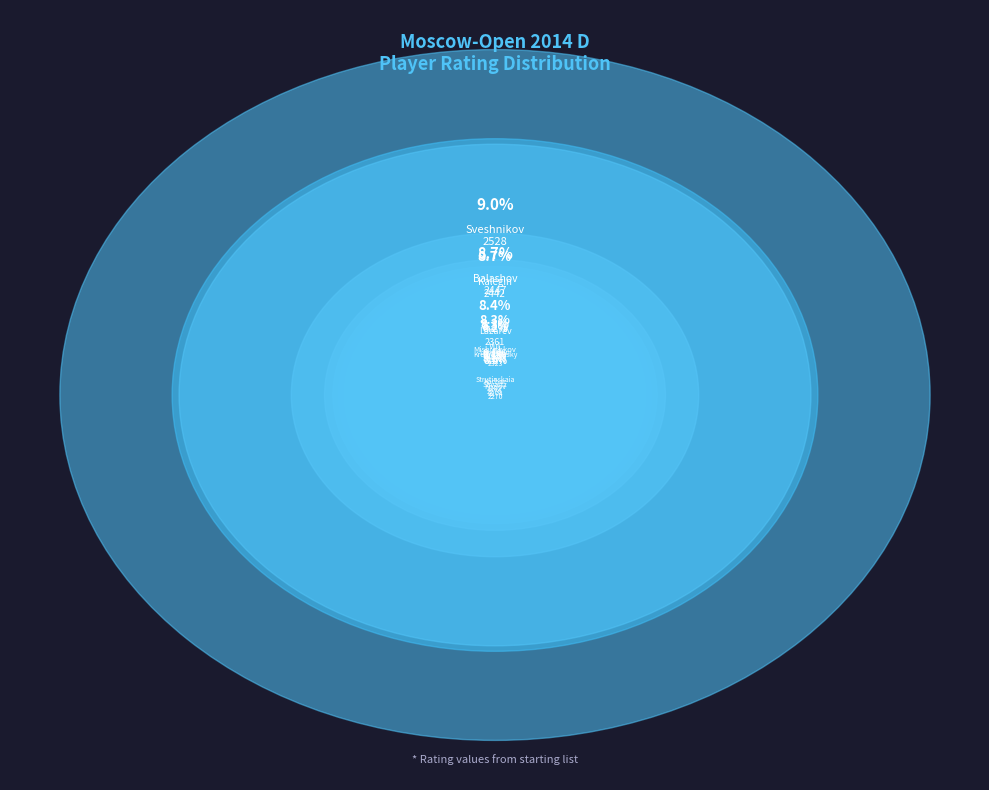

To the nearest percent, what portion does Kremenietsky represent?

8%